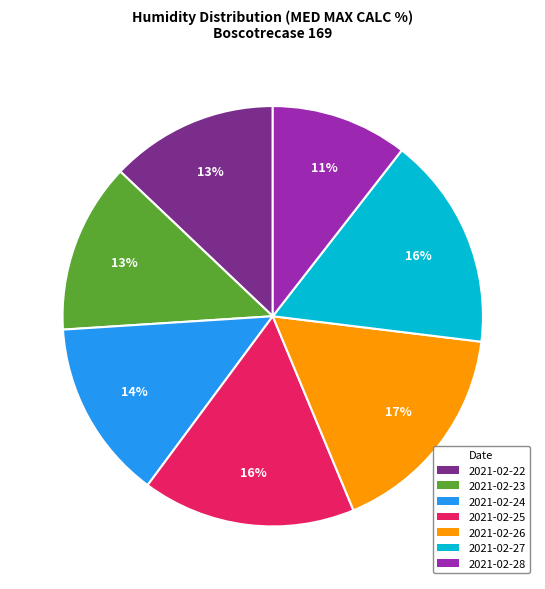

The 2021-02-22 slice represents 13% of the pie. True or false?

True